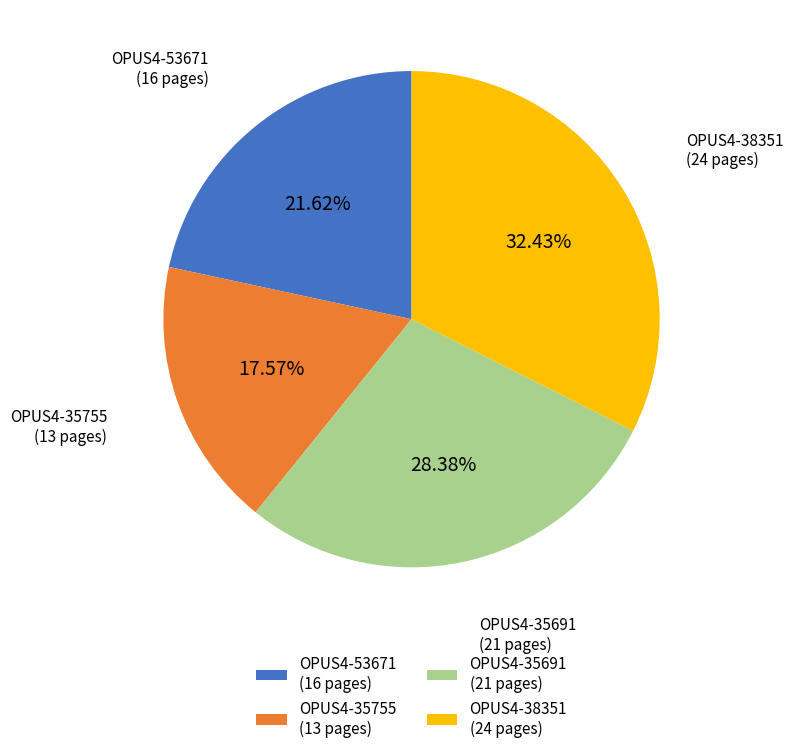

To the nearest percent, what portion does OPUS4-35755 represent?

18%